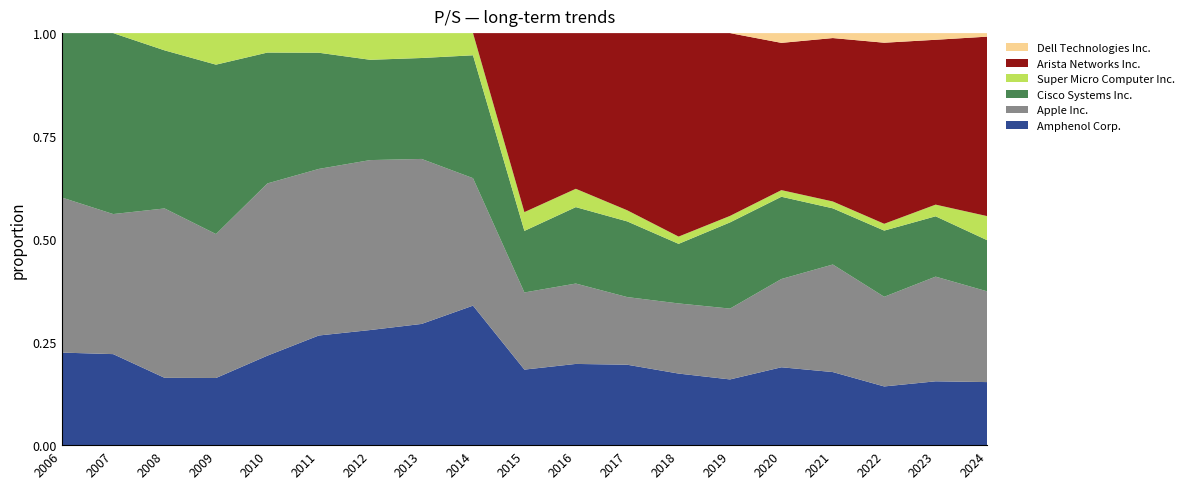

Reading left to right, transcribe all the data shown in this chart.

Amphenol Corp.: 2.6	2.5	2.4	1.3	2.5	2.9	2.3	2.6	3.0	3.3	2.9	3.4	3.9	3.3	3.8	4.6	4.4	3.8	5.0
Apple Inc.: 4.3	3.8	6.0	2.8	4.9	4.3	3.4	3.6	2.8	3.4	2.9	2.9	3.9	3.6	4.2	6.7	6.7	6.3	7.2
Cisco Systems Inc.: 4.6	4.9	5.6	3.3	3.7	3.0	2.0	2.2	2.7	2.7	2.7	3.2	3.3	4.4	4.0	3.5	5.0	3.6	4.0
Super Micro Computer Inc.: 0.0	0.0	0.6	0.6	0.6	0.5	0.5	0.5	0.5	0.8	0.7	0.5	0.4	0.3	0.3	0.4	0.5	0.7	1.9
Arista Networks Inc.: 0.0	0.0	0.0	0.0	0.0	0.0	0.0	0.0	0.0	7.8	5.5	7.5	11.2	9.3	7.1	10.2	13.6	9.9	14.2
Dell Technologies Inc.: 0.0	0.0	0.0	0.0	0.0	0.0	0.0	0.0	0.0	0.0	0.0	0.0	0.0	0.0	0.5	0.3	0.7	0.4	0.3